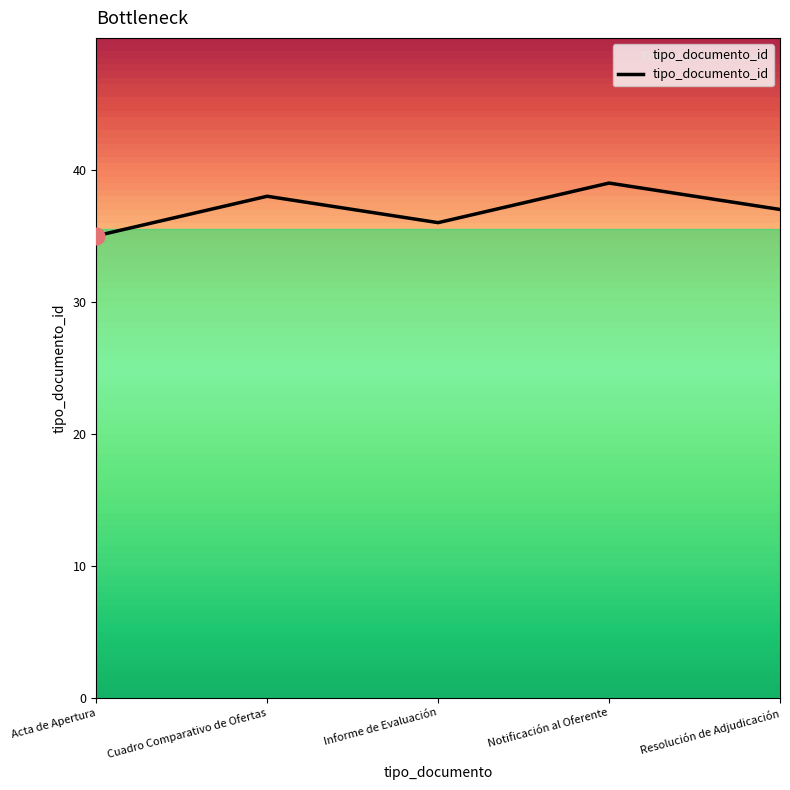

Count the number of categories in the chart.

5